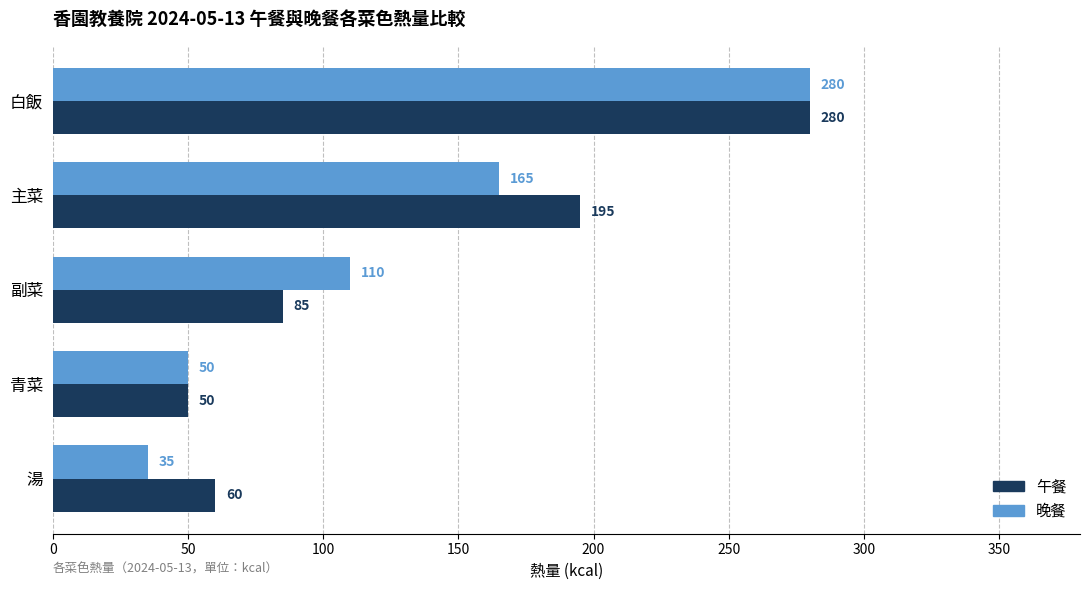

What is the difference between the maximum and minimum values in the 午餐 series?

230